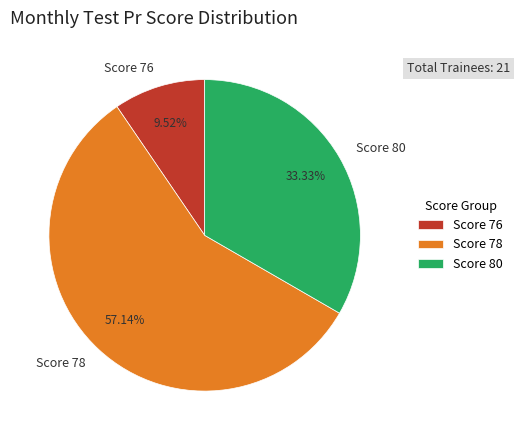

Between Score 76 and Score 78, which is larger?

Score 78